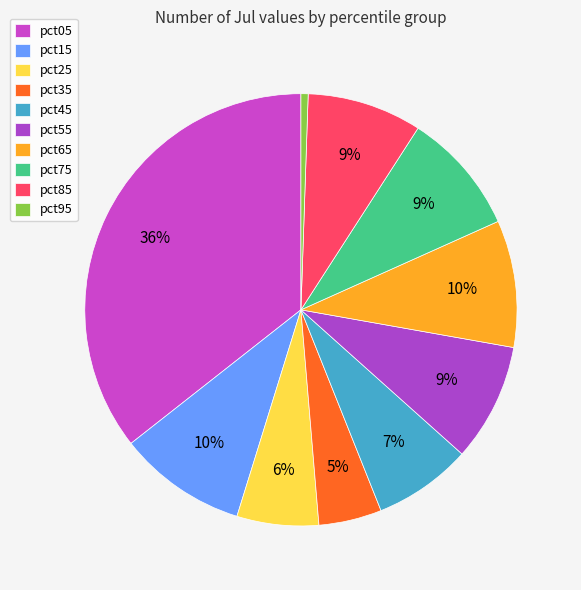

How many slices are in this pie chart?

10